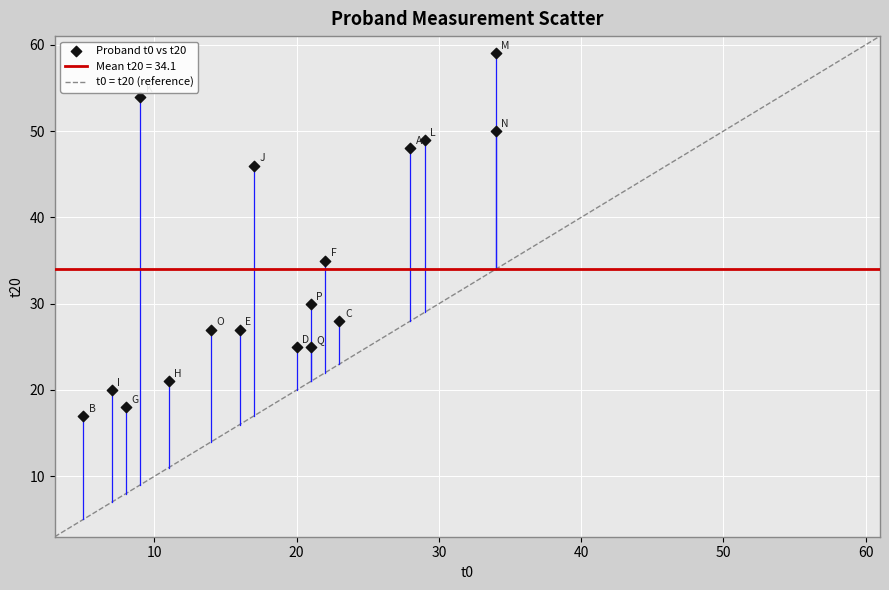

What Y value in the scatter plot is closest to 38?

35